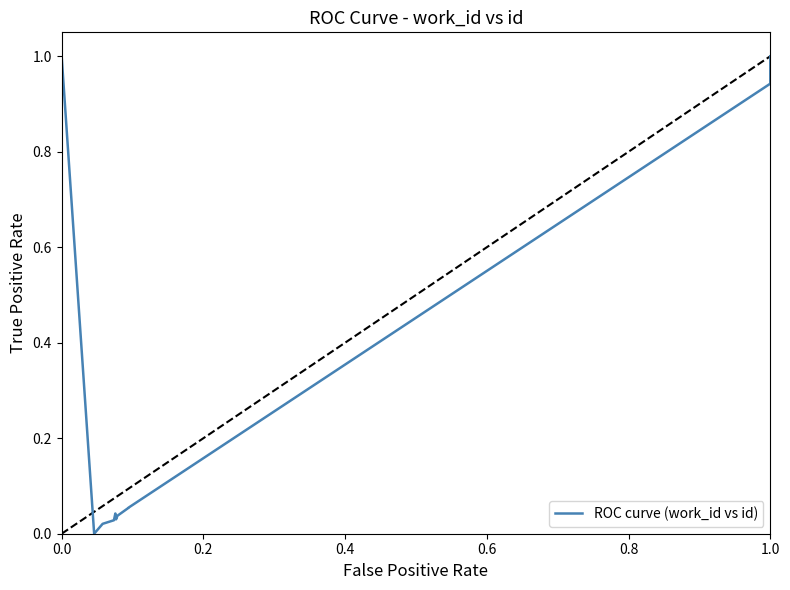

How many lines are shown in the chart?

1